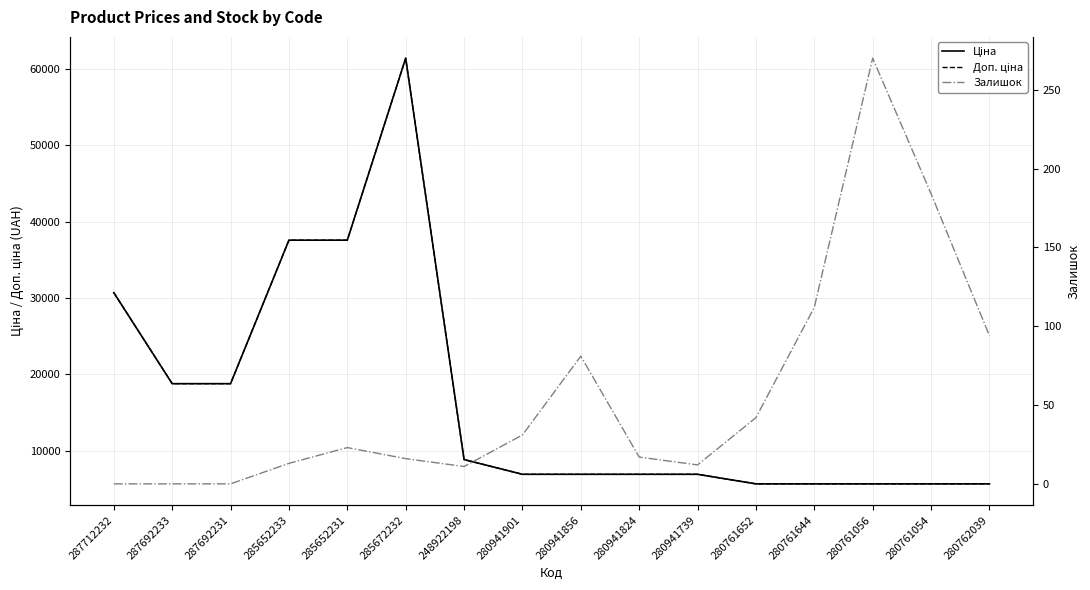

The Доп. ціна series shows 6925.7 at 280941856. True or false?

True